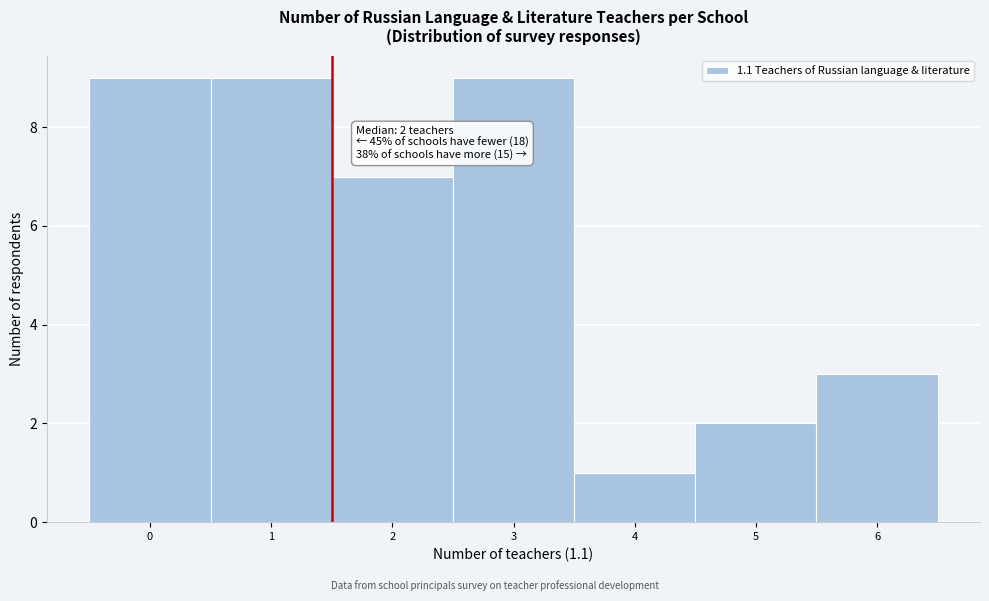

Reading left to right, what are all the values shown in this chart?

0=9	1=9	2=7	3=9	4=1	5=2	6=3